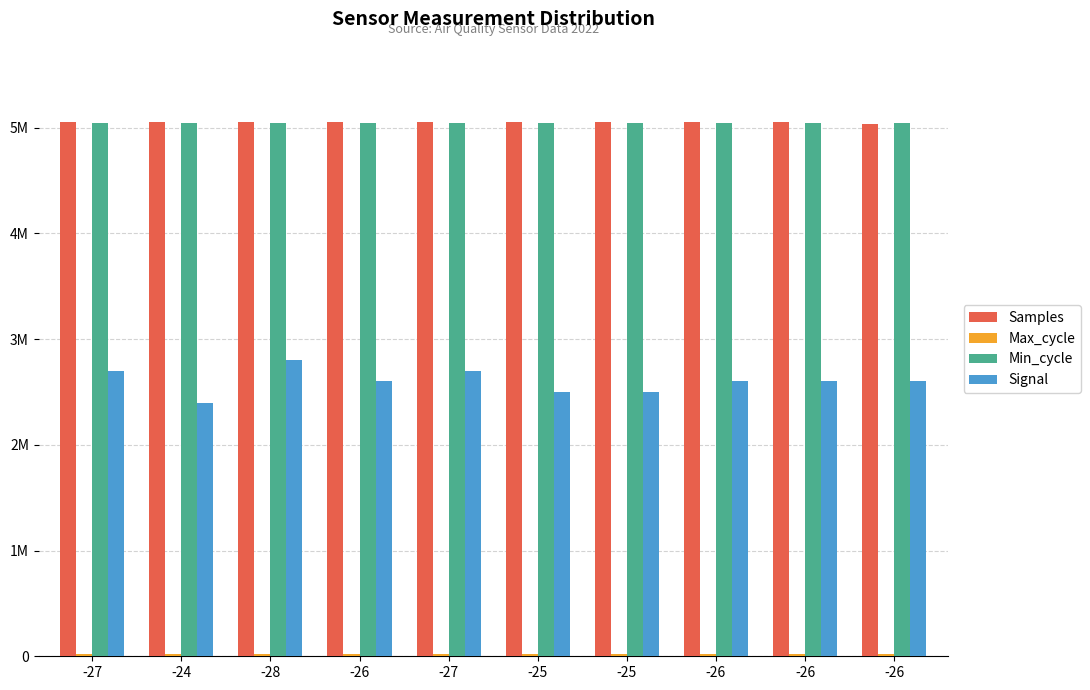

Is the value of Samples at -25 greater than the value of Max_cycle at -25?

Yes